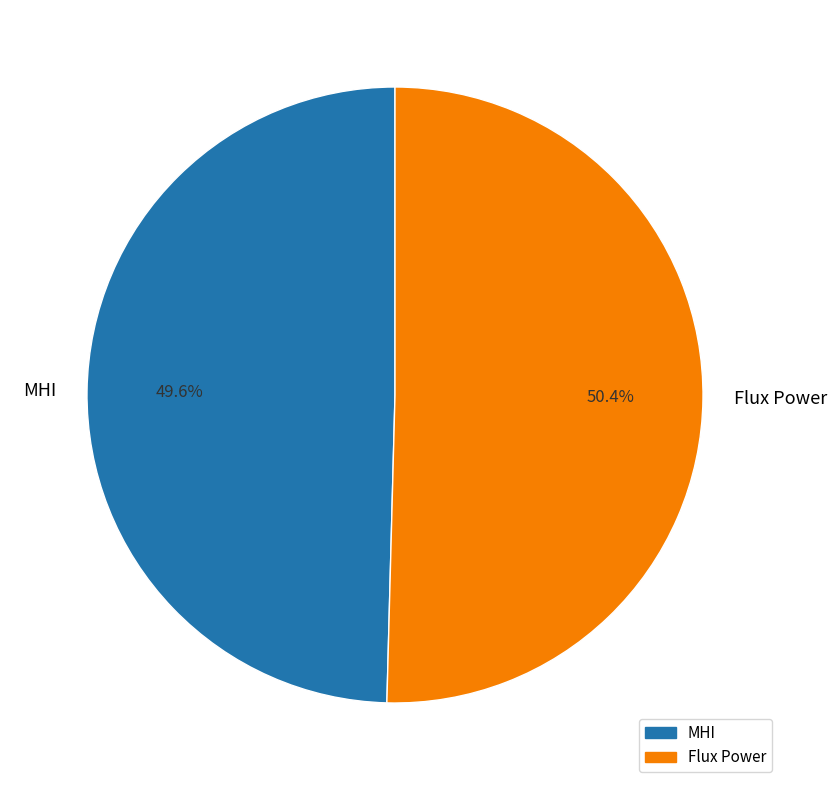

To the nearest percent, what is the combined percentage of MHI and Flux Power?

100%